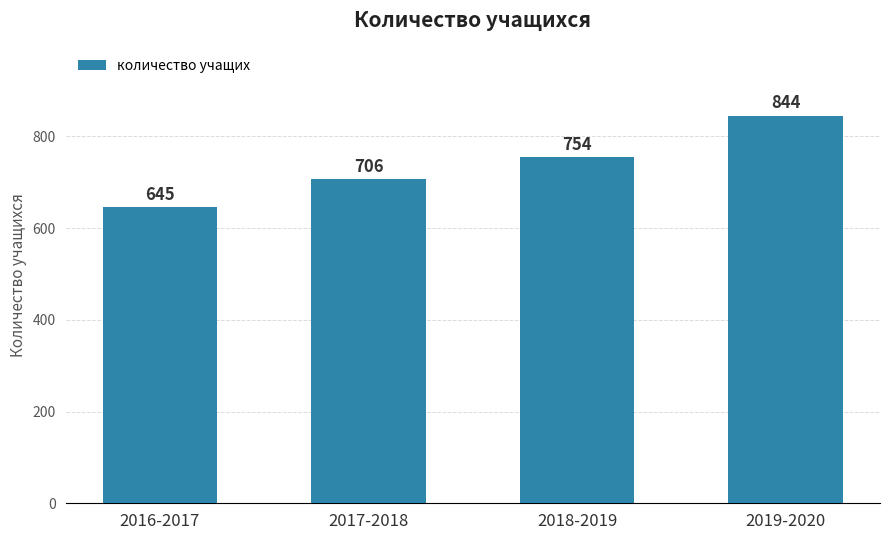

What is the label of the 2nd bar from the left?

2017-2018